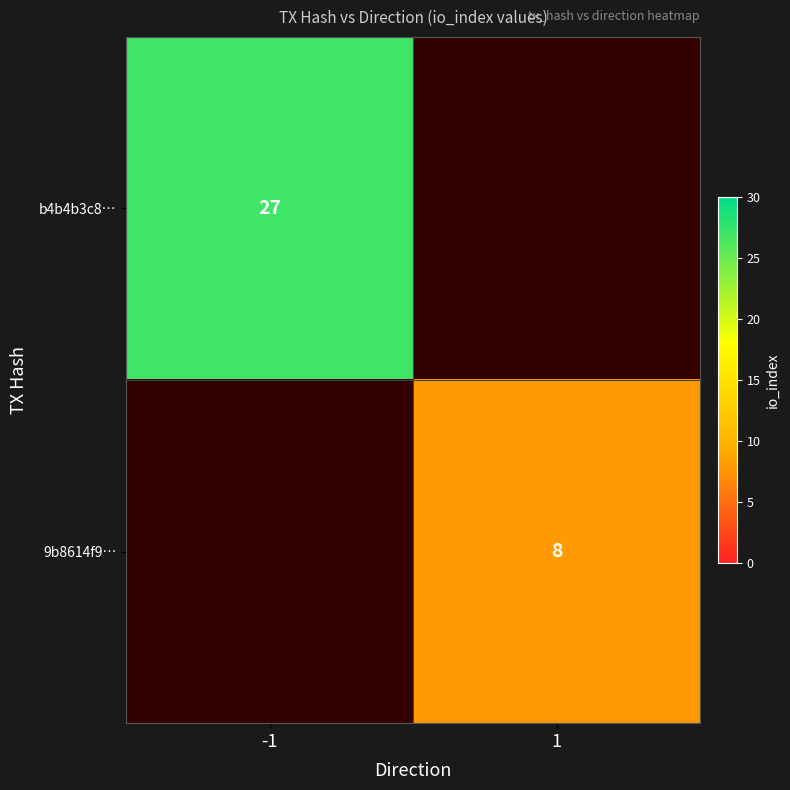

True or false: b4b4b3c8… has a value of 27 at -1.

True